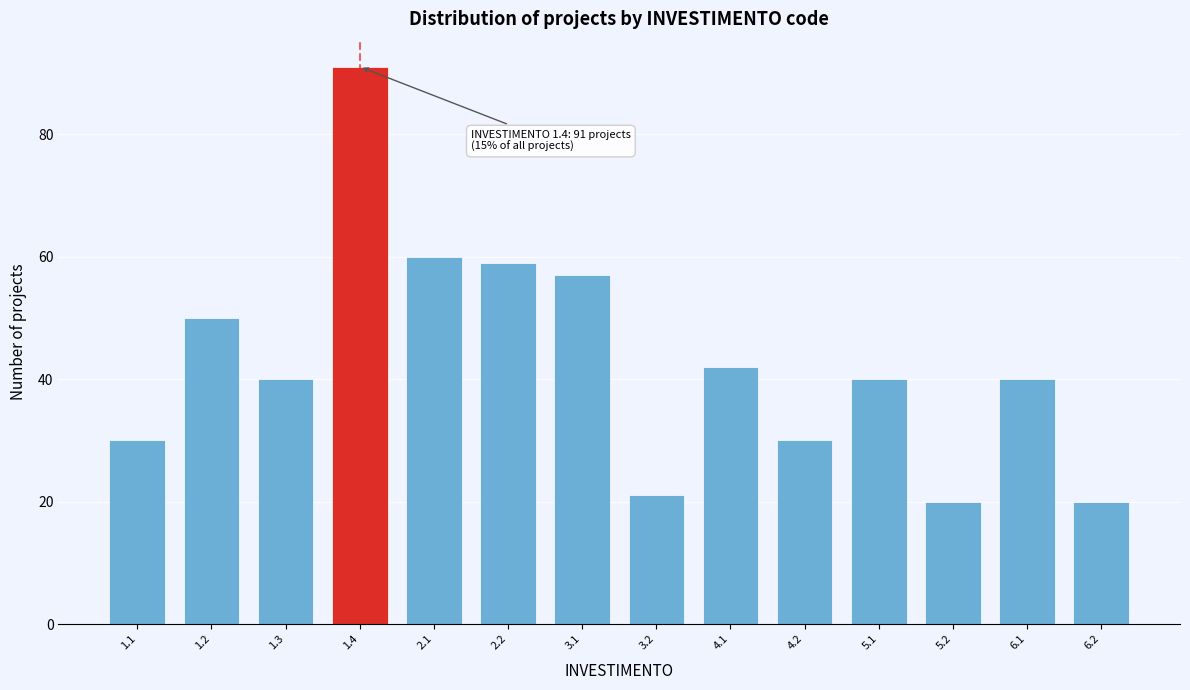

Reading left to right, list all the values displayed in this chart.

30	50	40	91	60	59	57	21	42	30	40	20	40	20